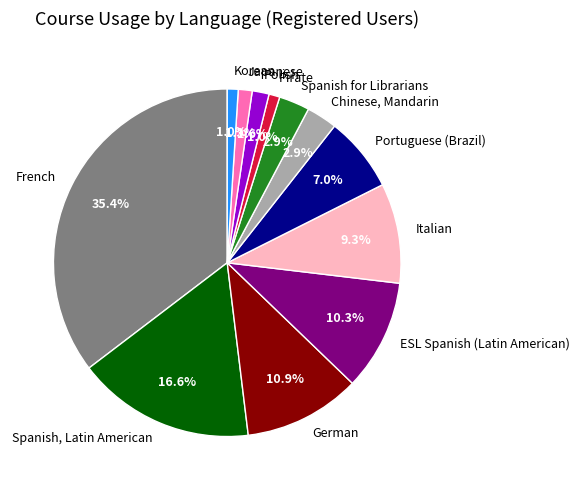

True or false: Japanese accounts for 11% of the total.

False